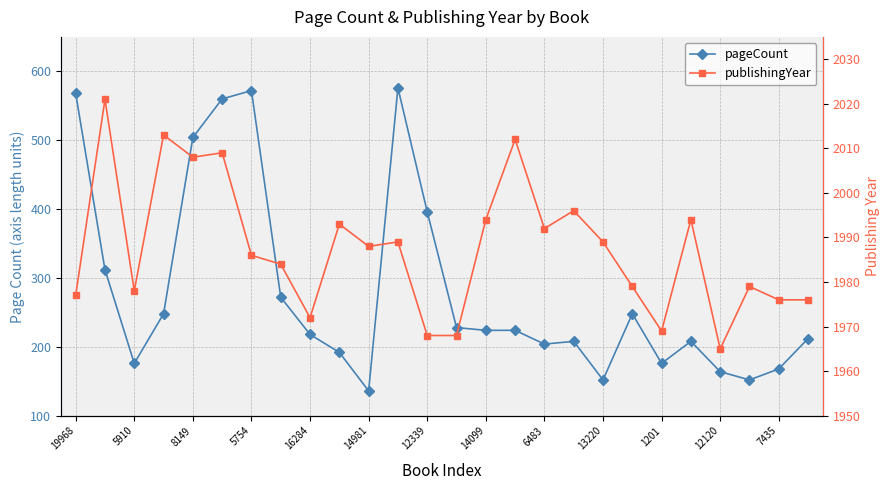

How many values in the publishingYear series are below 1988?

13